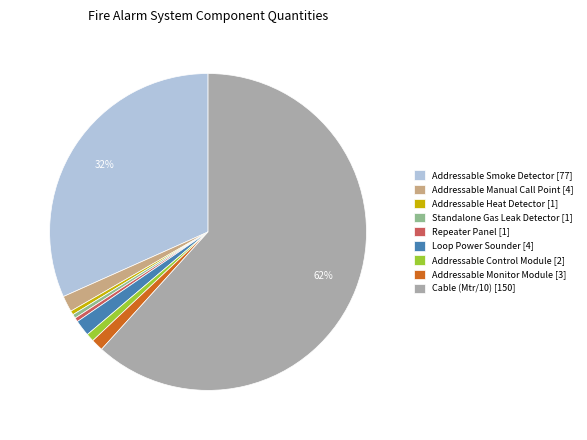

What is the ratio of the value at Standalone Gas Leak Detector to the value at Repeater Panel?

1.0